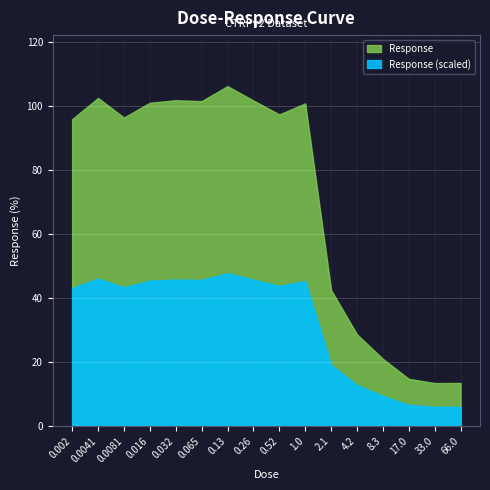

How many data points does each series have?

16